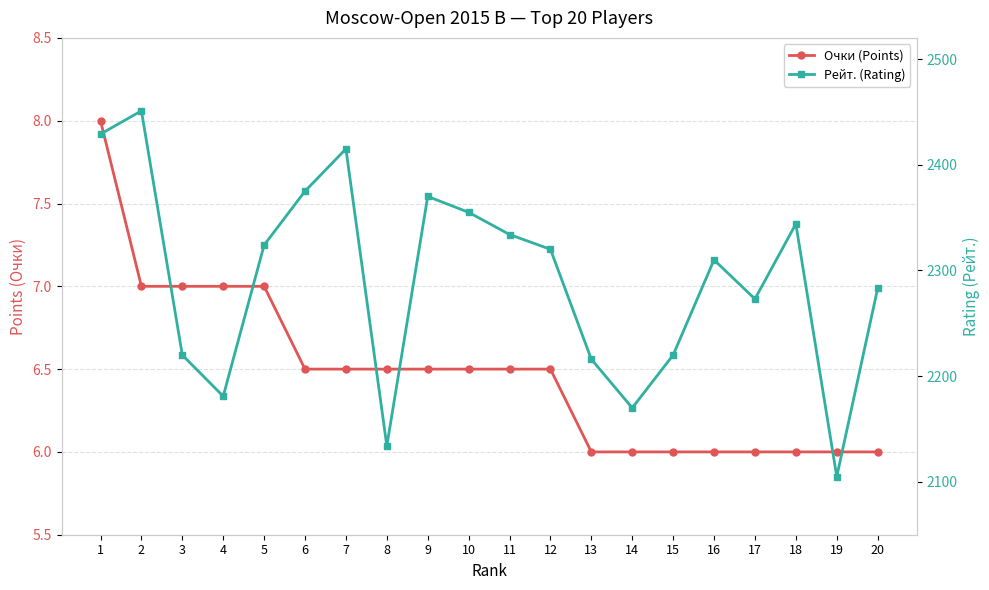

Is it true that Рейт. (Rating) equals 2134.0 at 8?

True